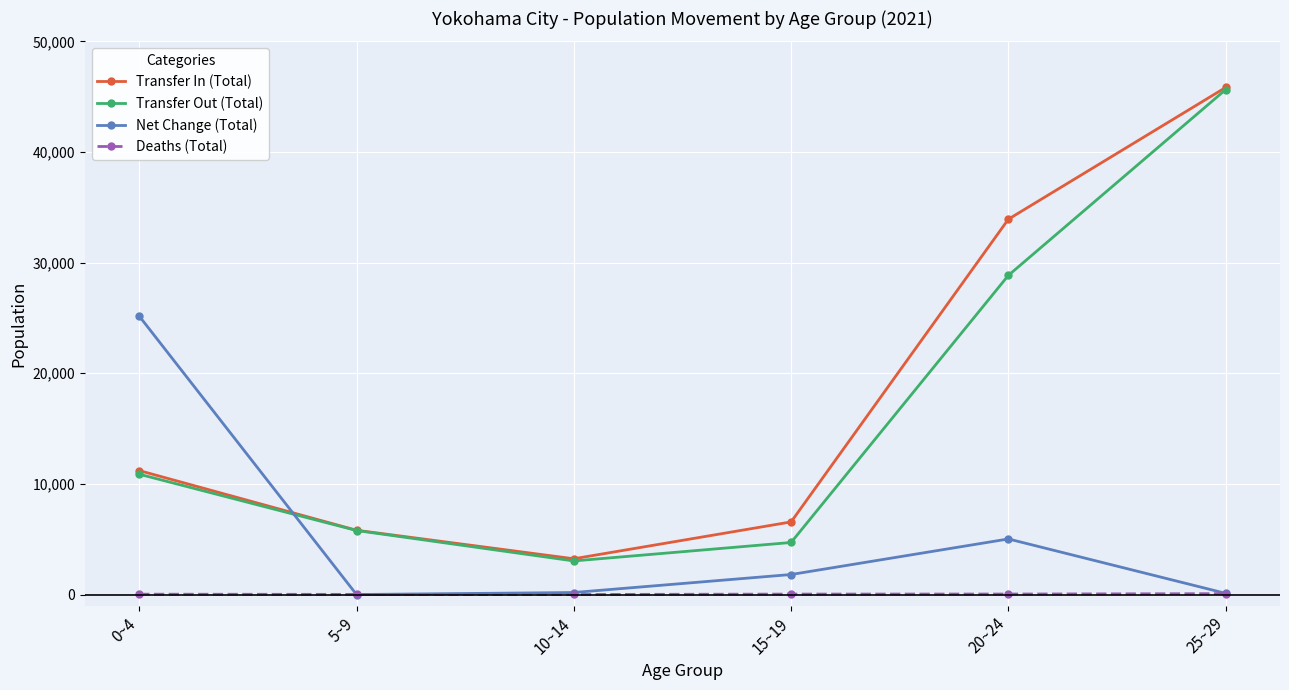

Where do Net Change (Total) and Transfer Out (Total) first cross each other?

0~4 and 5~9